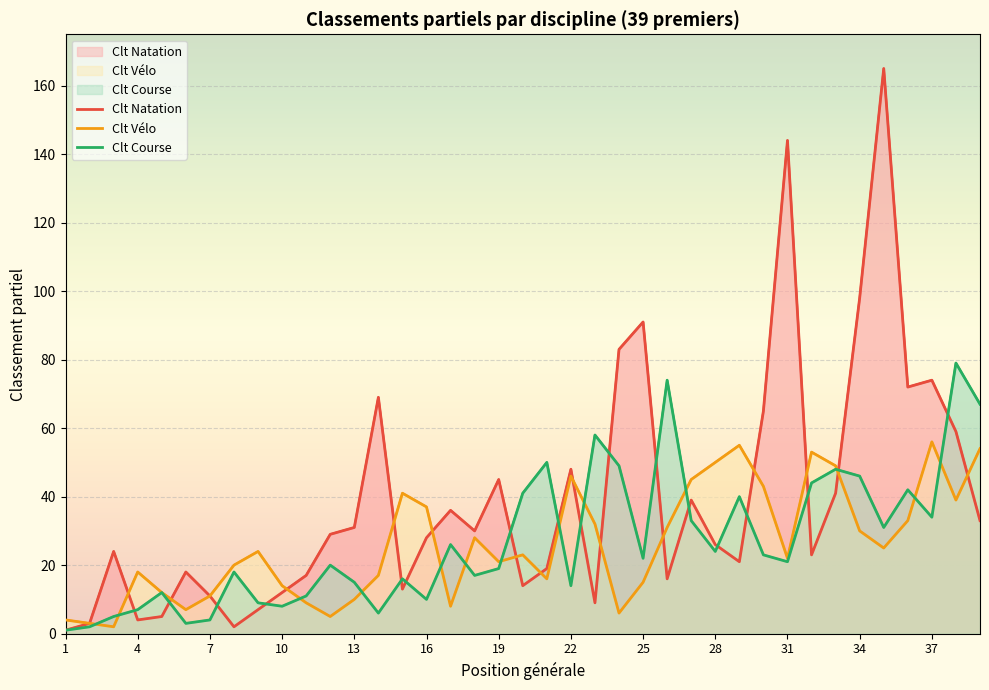

How many interior local valleys does the Clt Course series have?

11